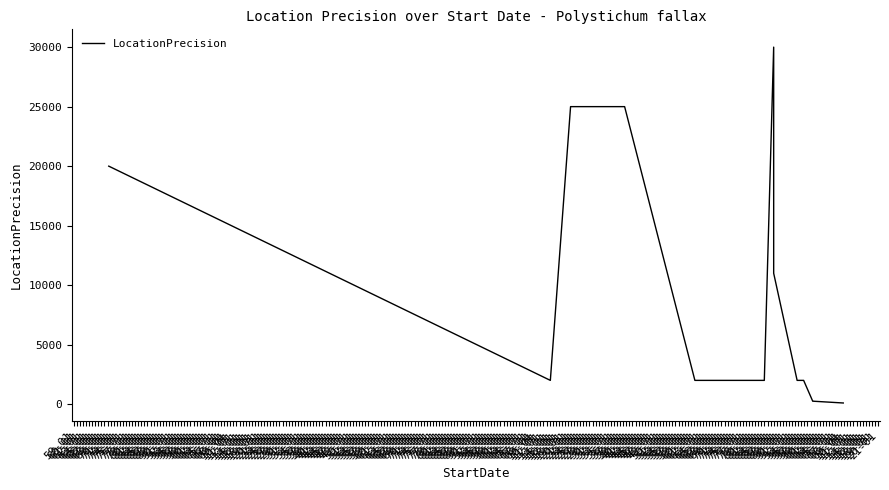

Which label corresponds to the smallest value in the chart?

71-01